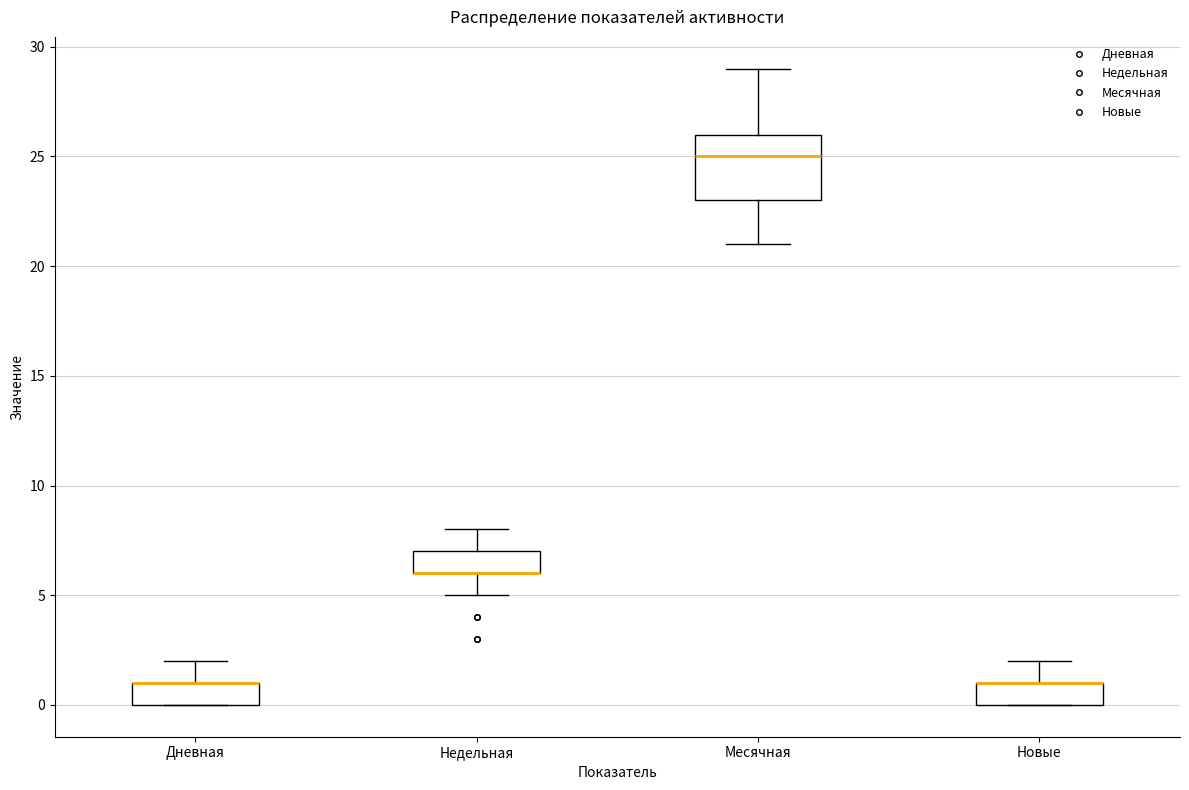

Where is the upper edge of the box for Месячная on the y-axis? The values are not printed on the chart, so give them approximately, as read against the axis.

26